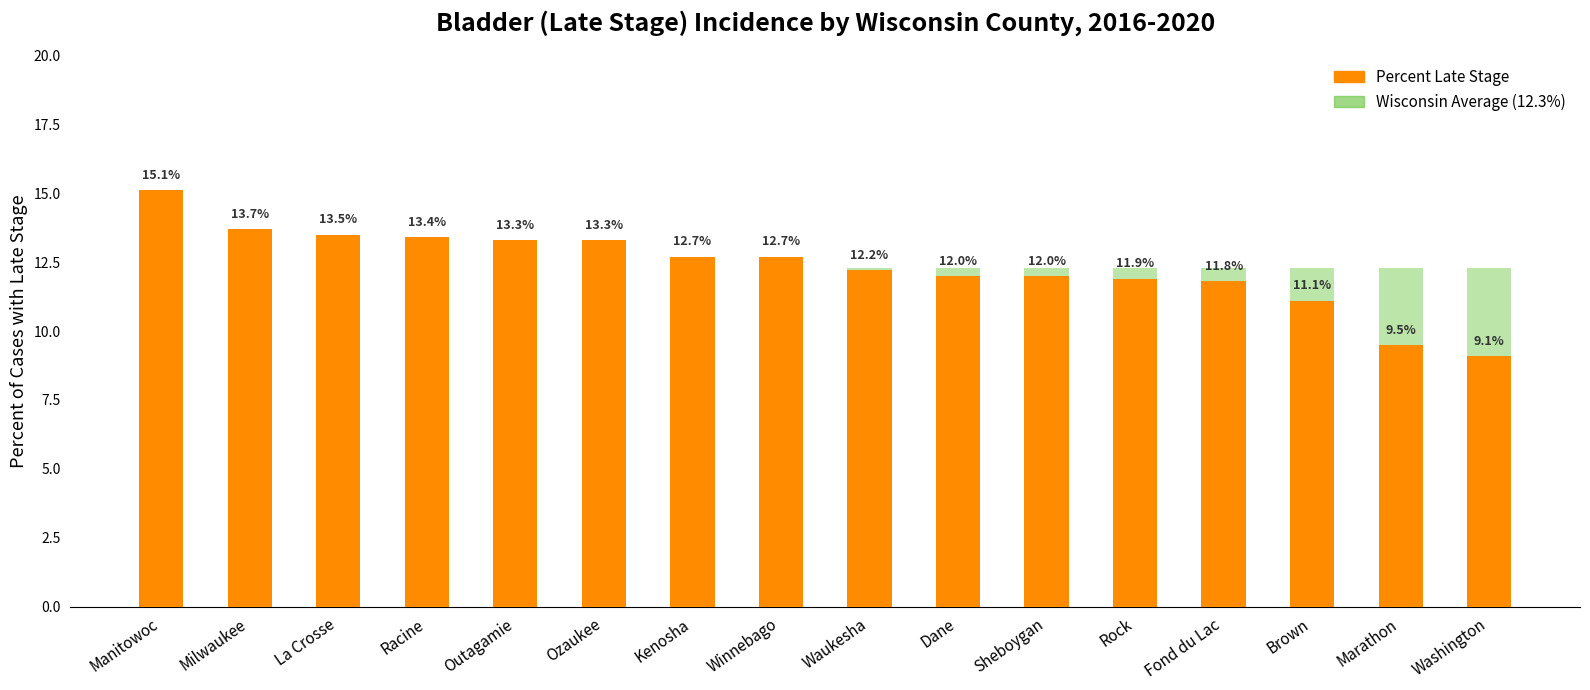

What is the sum of the Percent Late Stage values at La Crosse and Brown?

24.6